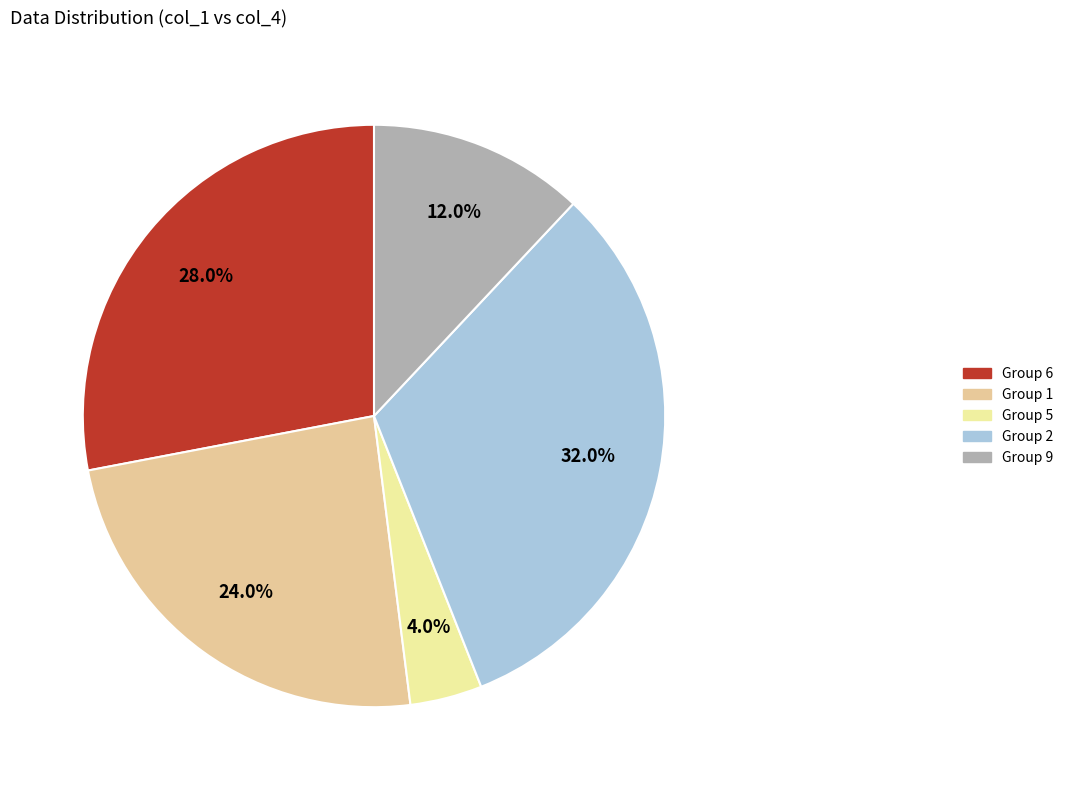

Does any single category account for the majority?

No